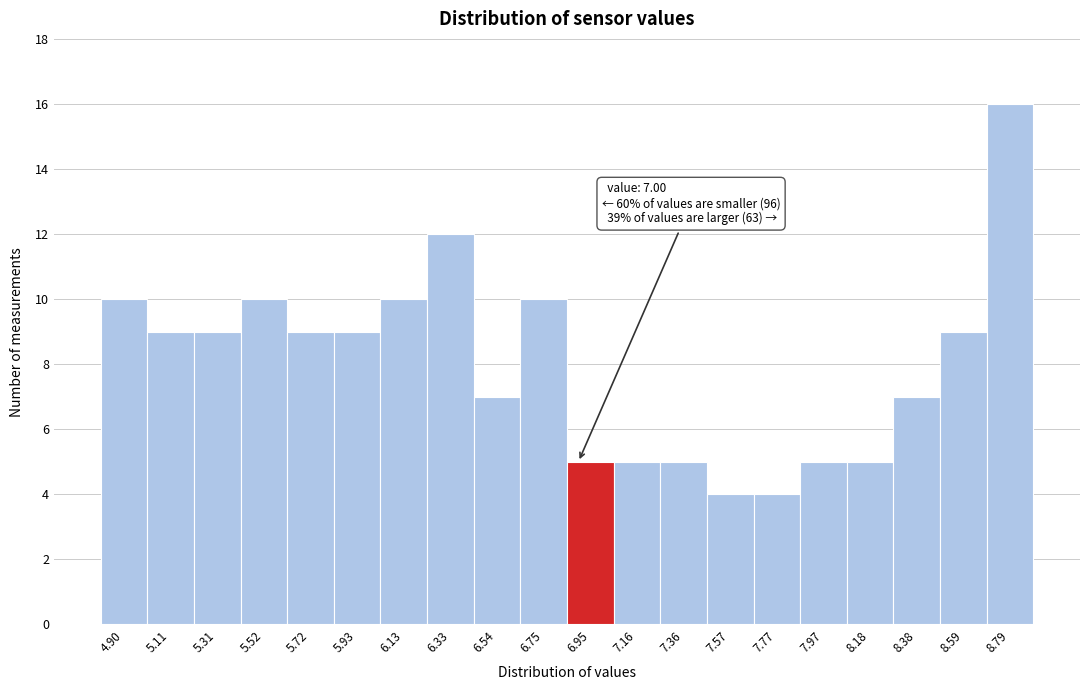

Reading left to right, list all the values displayed in this chart.

4.90=10	5.11=9	5.31=9	5.52=10	5.72=9	5.93=9	6.13=10	6.33=12	6.54=7	6.75=10	6.95=5	7.16=5	7.36=5	7.57=4	7.77=4	7.97=5	8.18=5	8.38=7	8.59=9	8.79=16